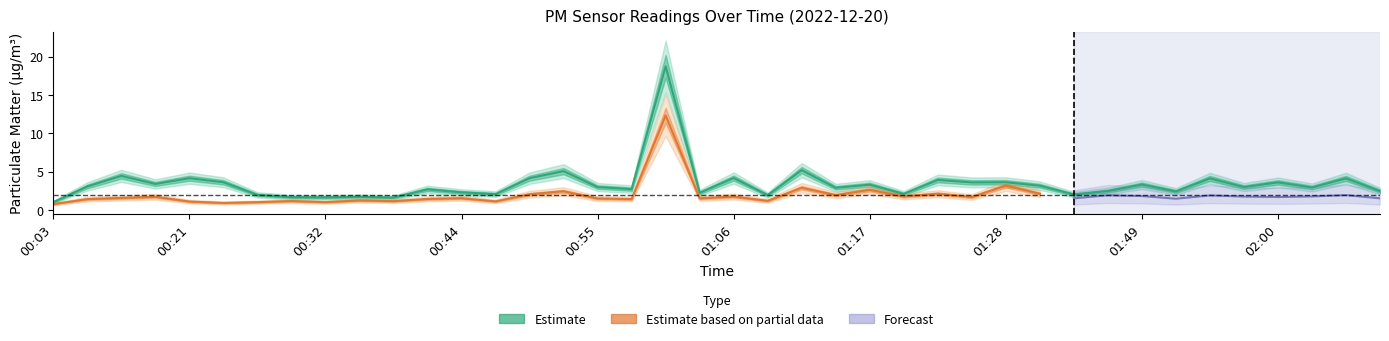

What is the difference between the values at 00:49 and 02:00?

0.5